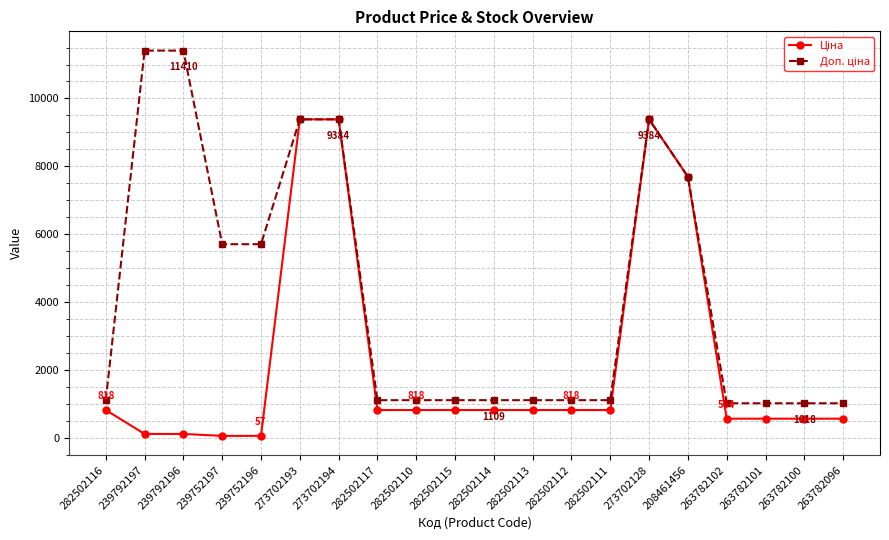

What is the total value across all series at 282502114?

1927.7